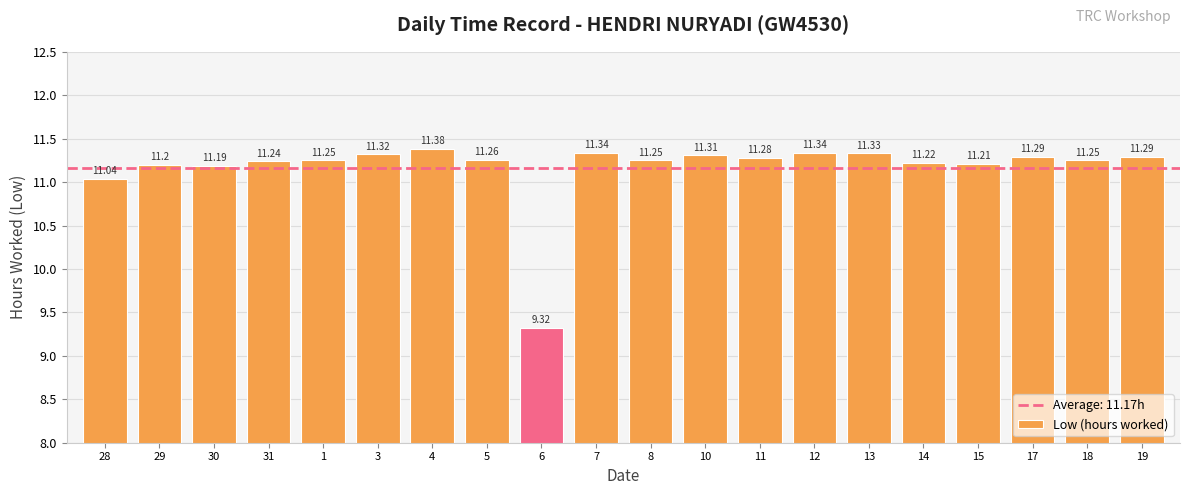

Approximately how many times larger is the value at 14 compared to 29?

1.0